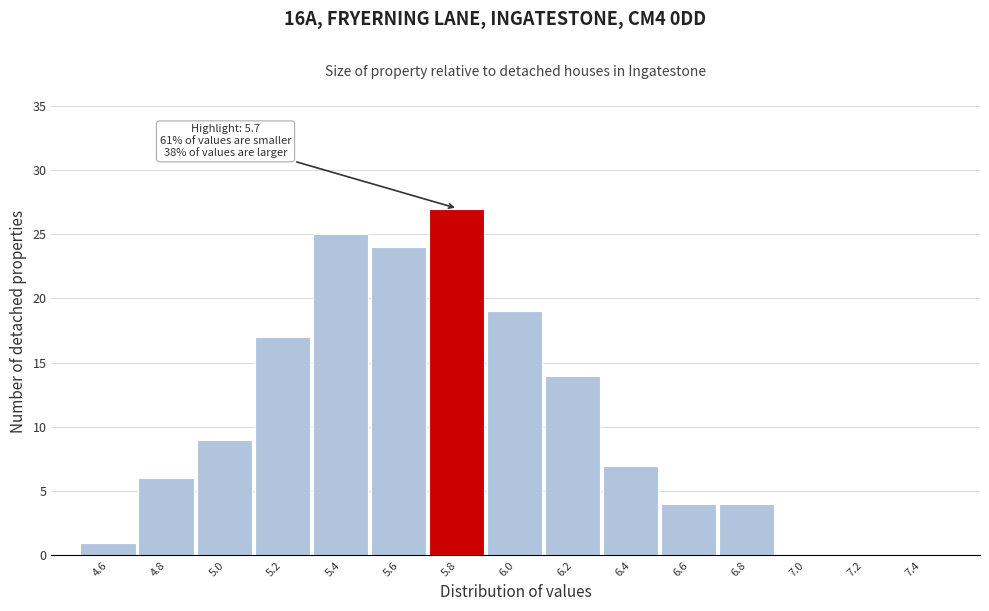

Which range on the x-axis has the tallest bar?

5.7 to 5.9